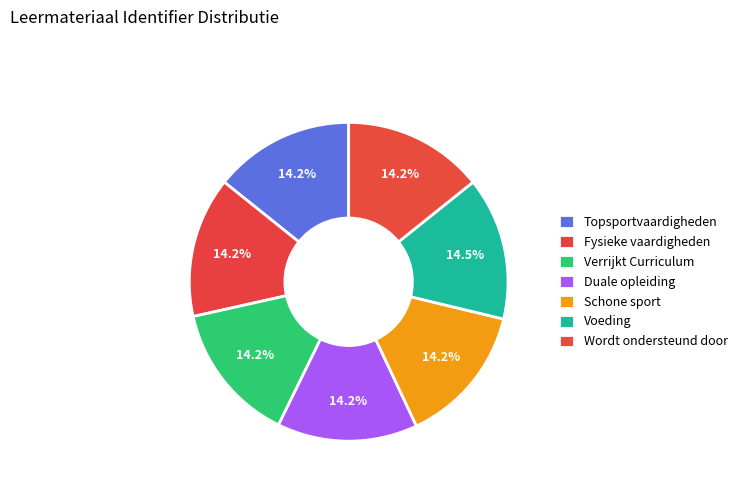

True or false: Wordt ondersteund door accounts for 14% of the total.

True